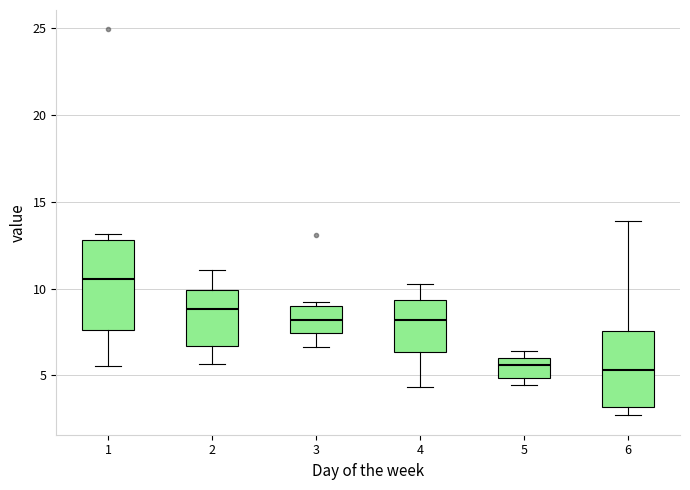

Which box is the tallest, from its lower edge to its upper edge?

1